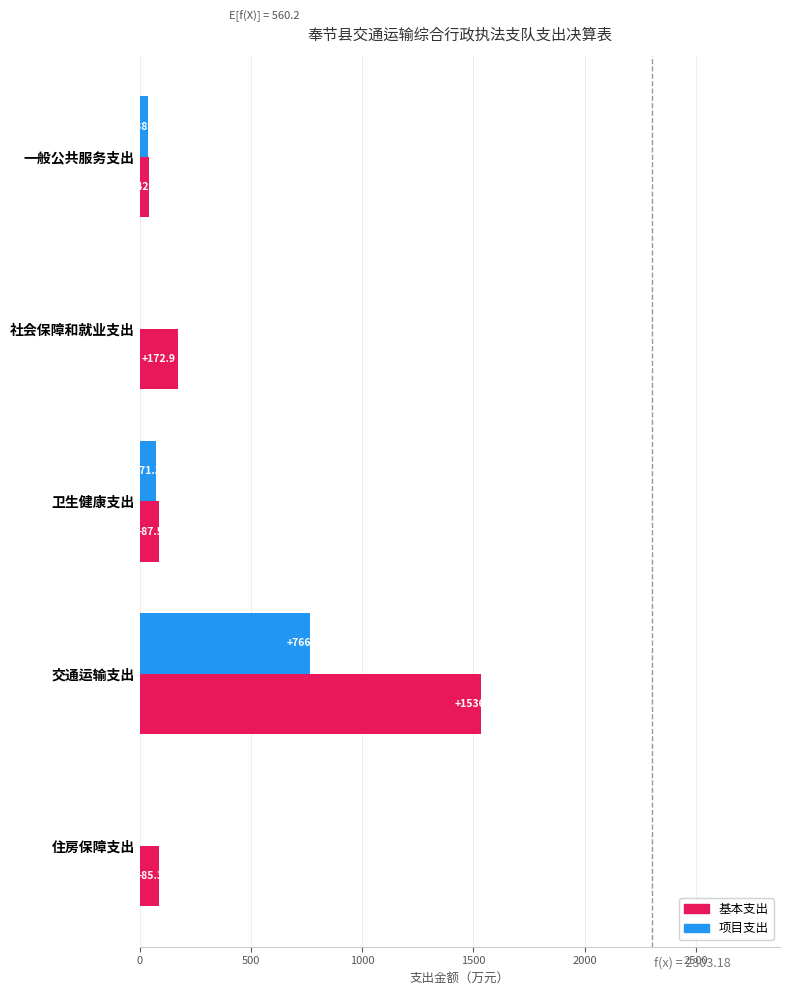

At which category is the sum across all series the highest?

交通运输支出